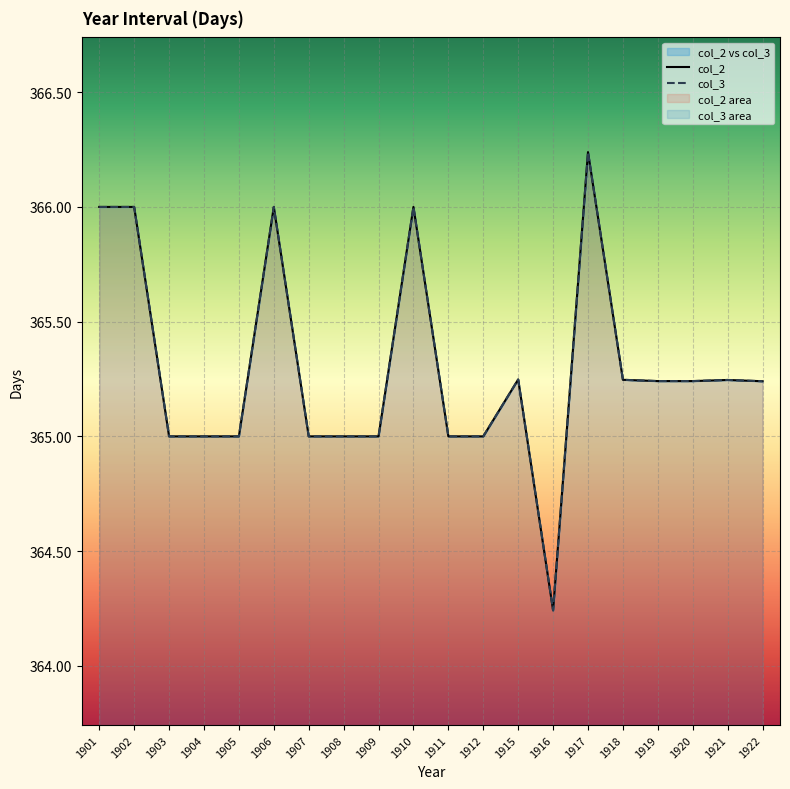

The col_3 series shows 210.7 at 1909. True or false?

False